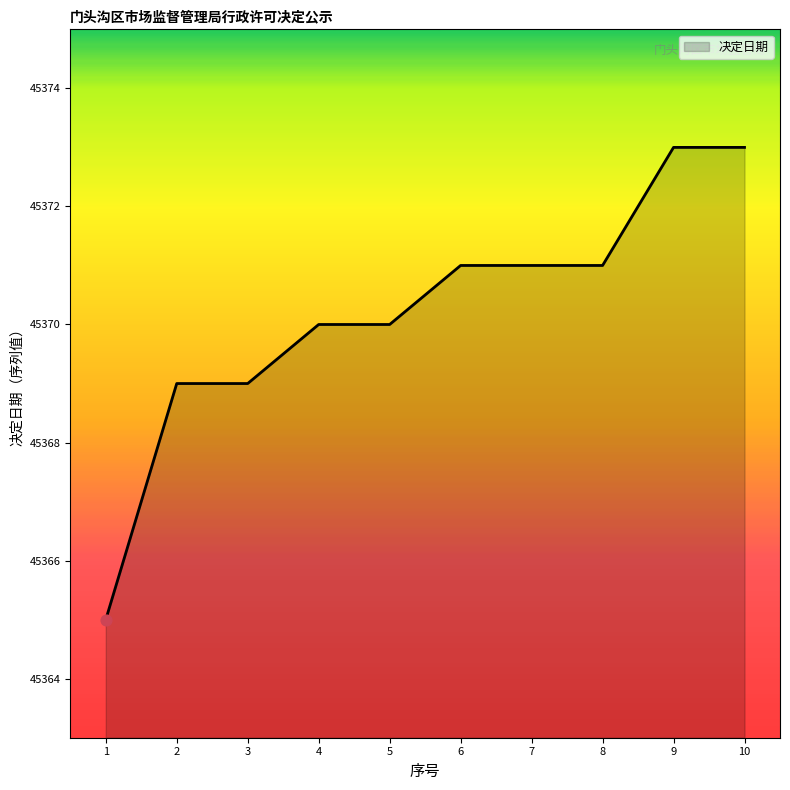

Which has a higher value, 8 or 4?

8